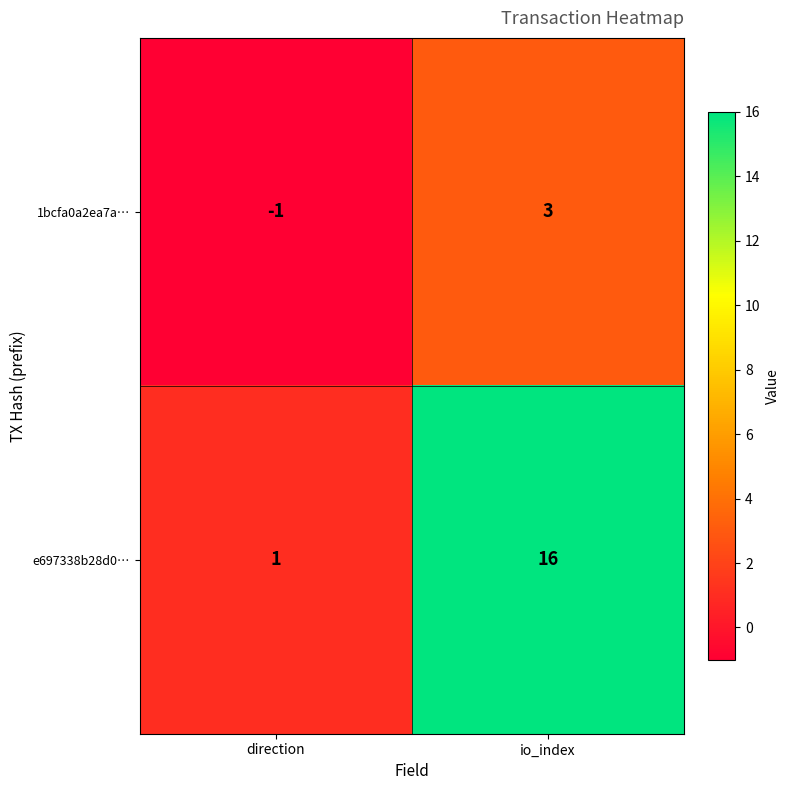

Reading right to left, list all the values displayed in this chart.

1bcfa0a2ea7a…: io_index=3	direction=-1
e697338b28d0…: io_index=16	direction=1